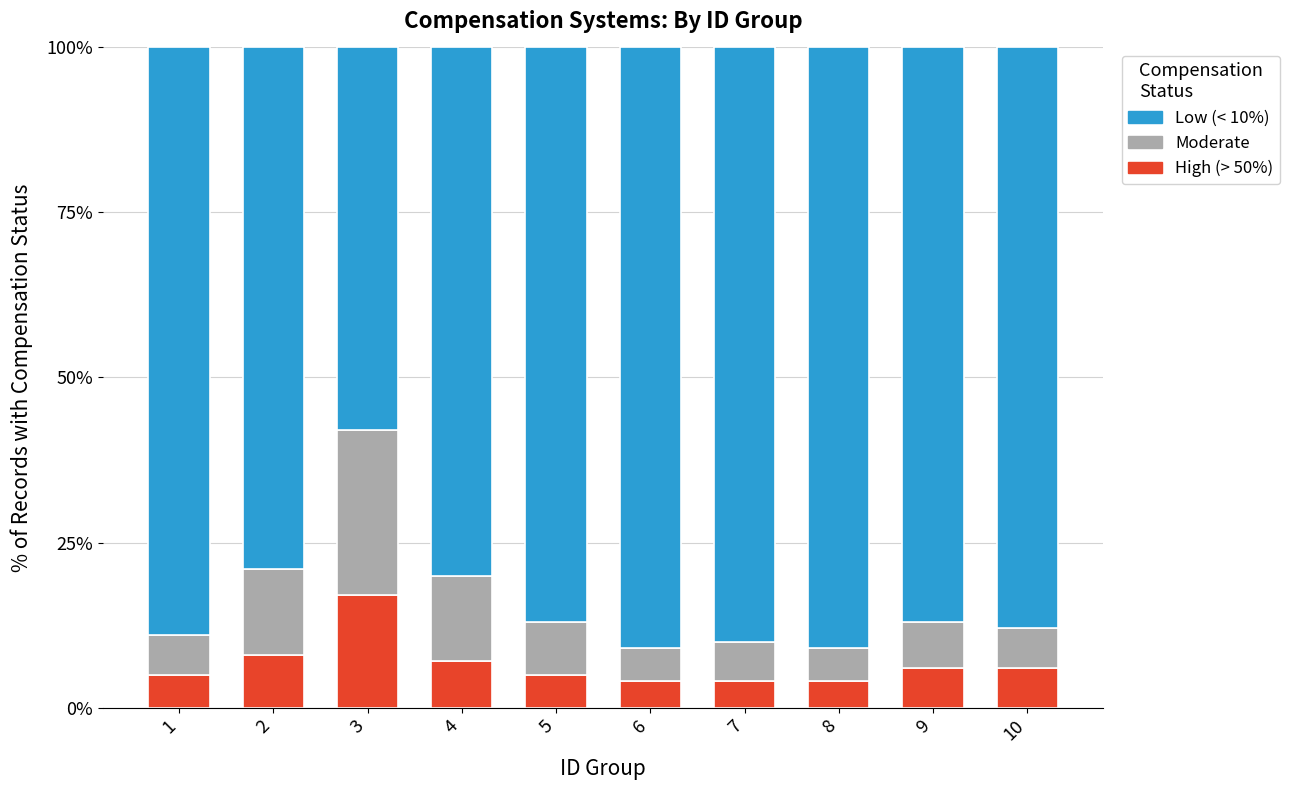

Reading left to right, list the values for the High (> 50%) series.

5	8	17	7	5	4	4	4	6	6